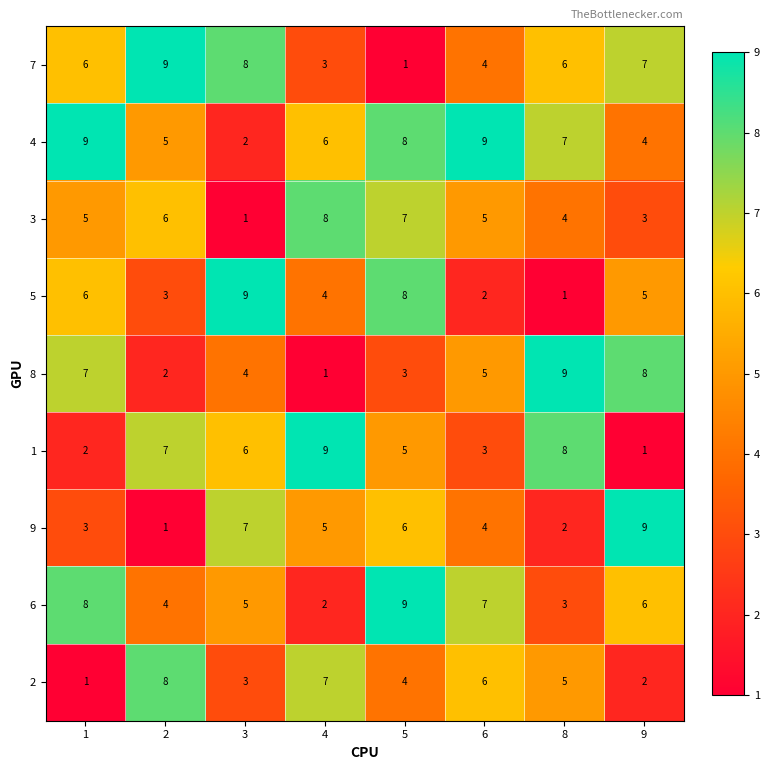

Which series changed the most between 4 and 5?

6